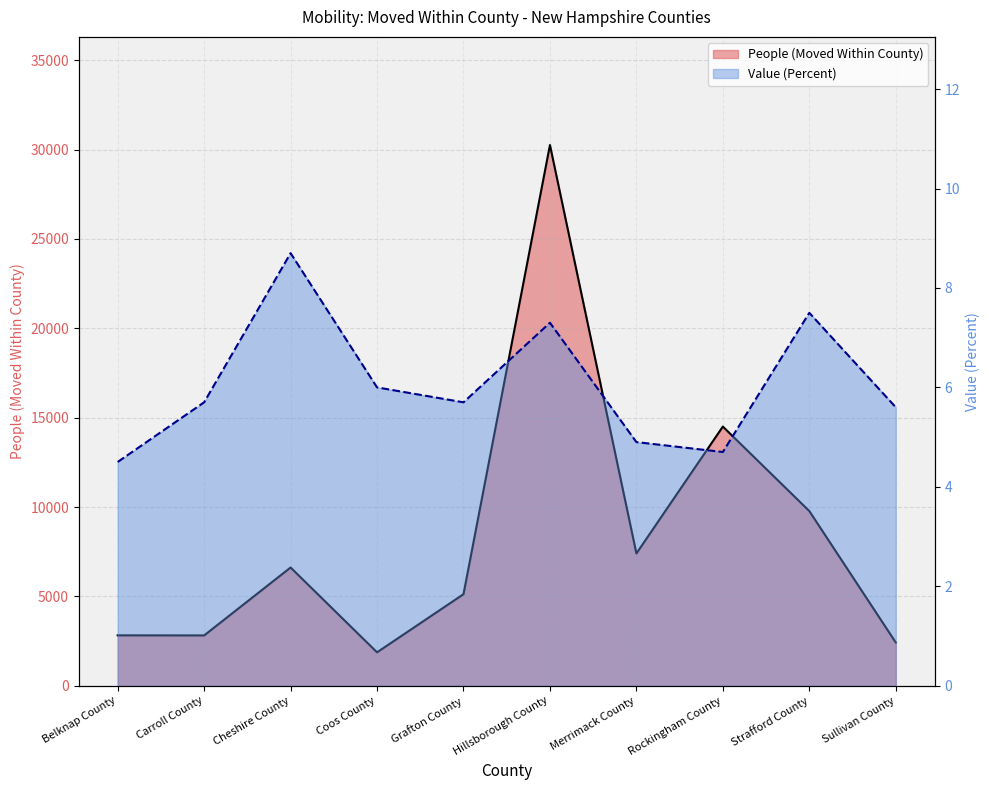

What value does the People (Moved Within County) series have at Hillsborough County?

30259.0